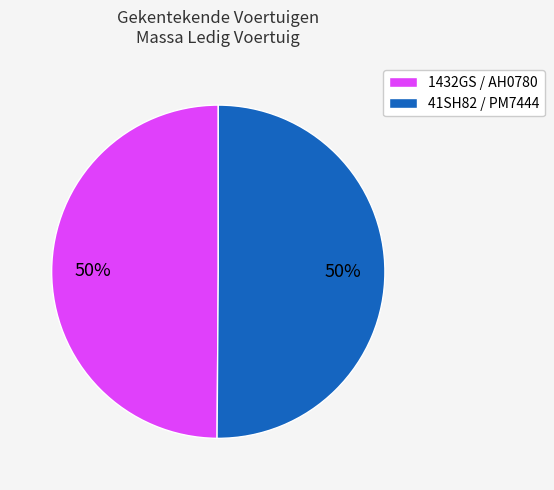

What is the ratio of the value at 1432GS / AH0780 to the value at 41SH82 / PM7444?

1.0